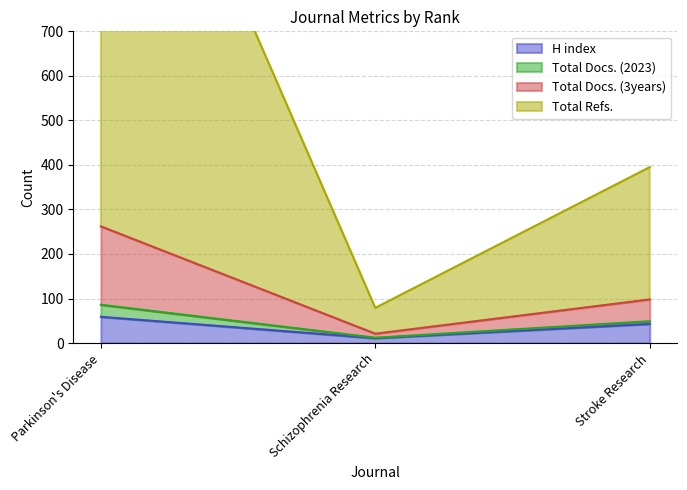

Where is H index nearest to the value 35?

Stroke Research